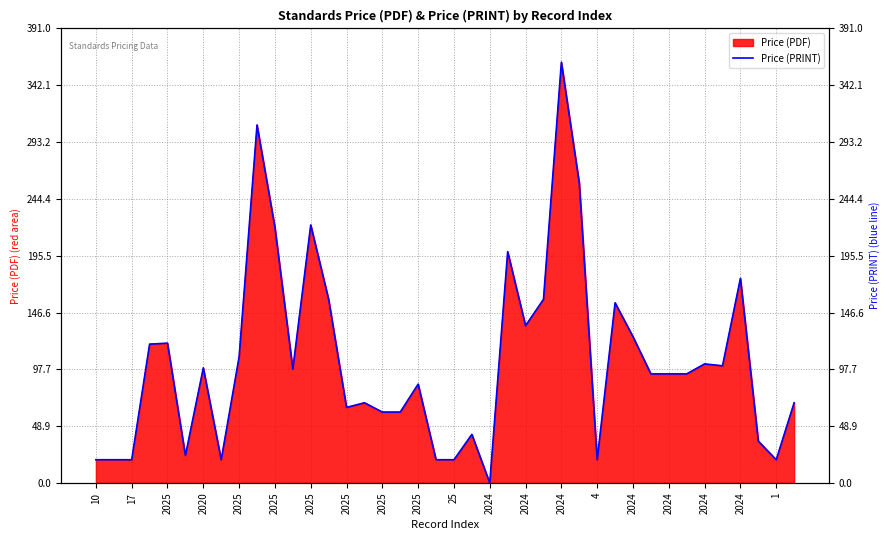

Rank the categories by value from highest to lowest.

26, 2025, 27, 2024, 25, 23, 36, 2024, 25, 29, 24, 30, 2025, 2020, 2025, 34, 35, 2025, 2024, 31, 32, 33, 2024, 2024, 39, 4, 2024, 2024, 21, 37, 2025, 10, 17, 2025, 2025, 1, 20, 28, 38, 22